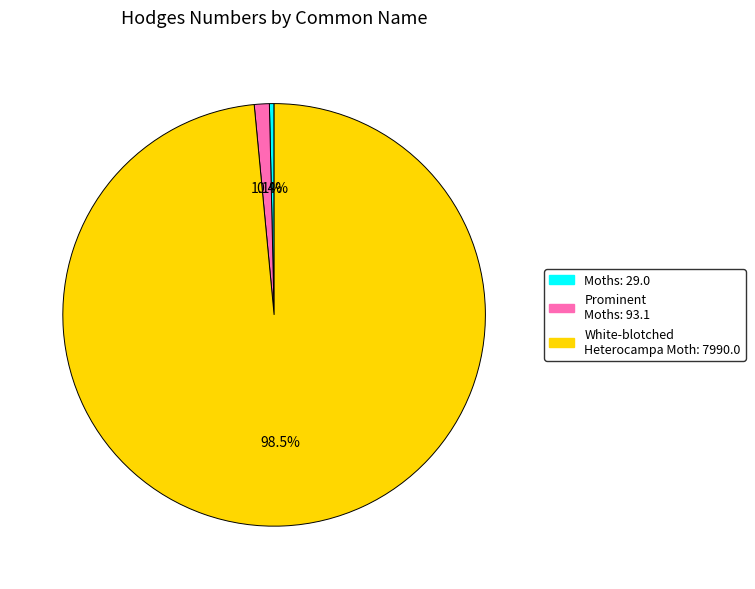

How many segments does this pie chart have?

3